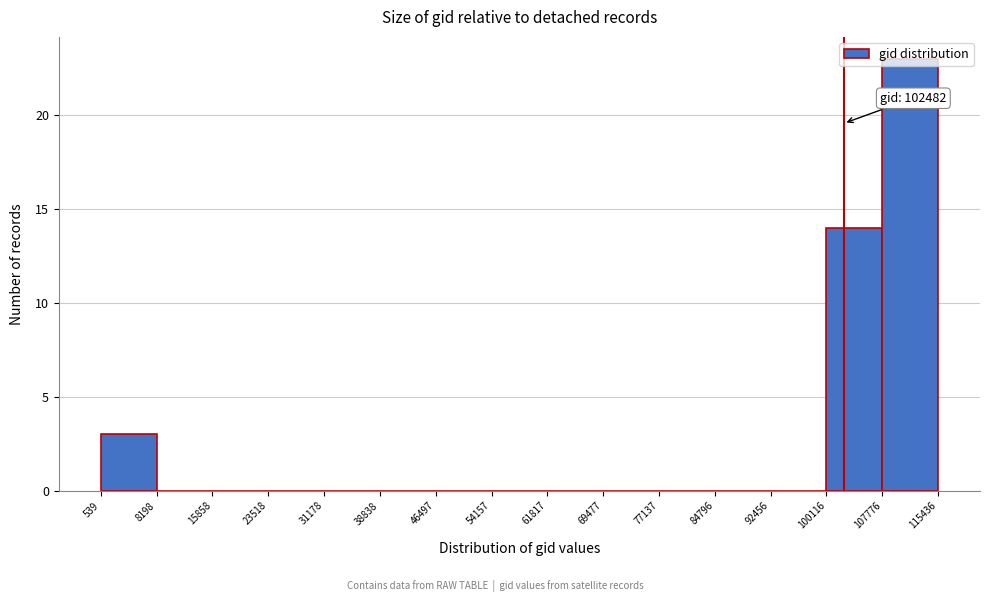

Over which range of the x-axis is the bar tallest?

107776 to 115436